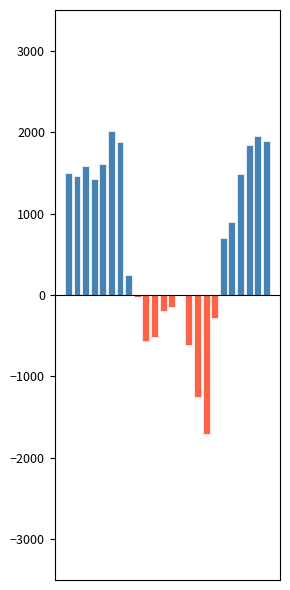

What is the greatest value displayed?

2020.1